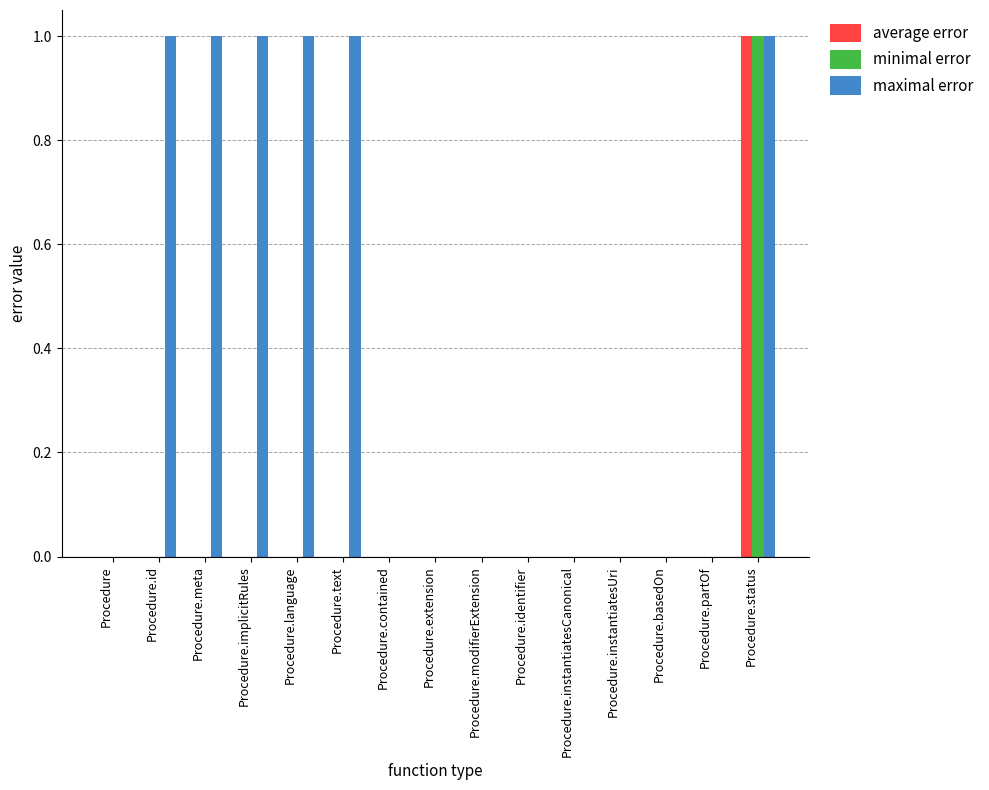

How many categories are shown in the chart?

15